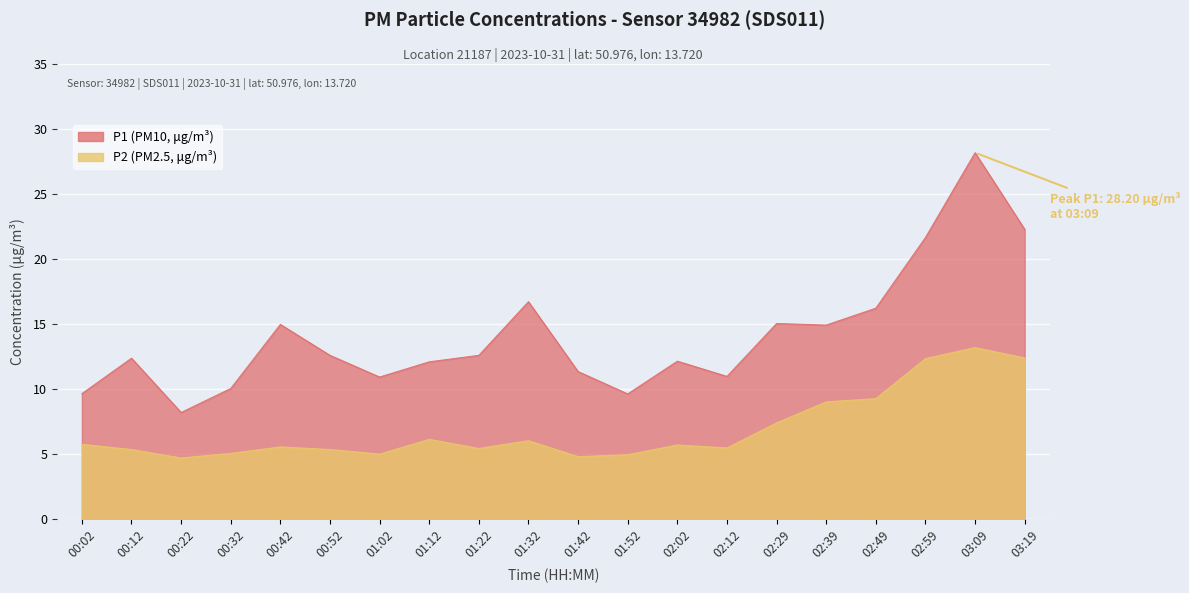

At which category does P2 reach its first local peak?

00:42